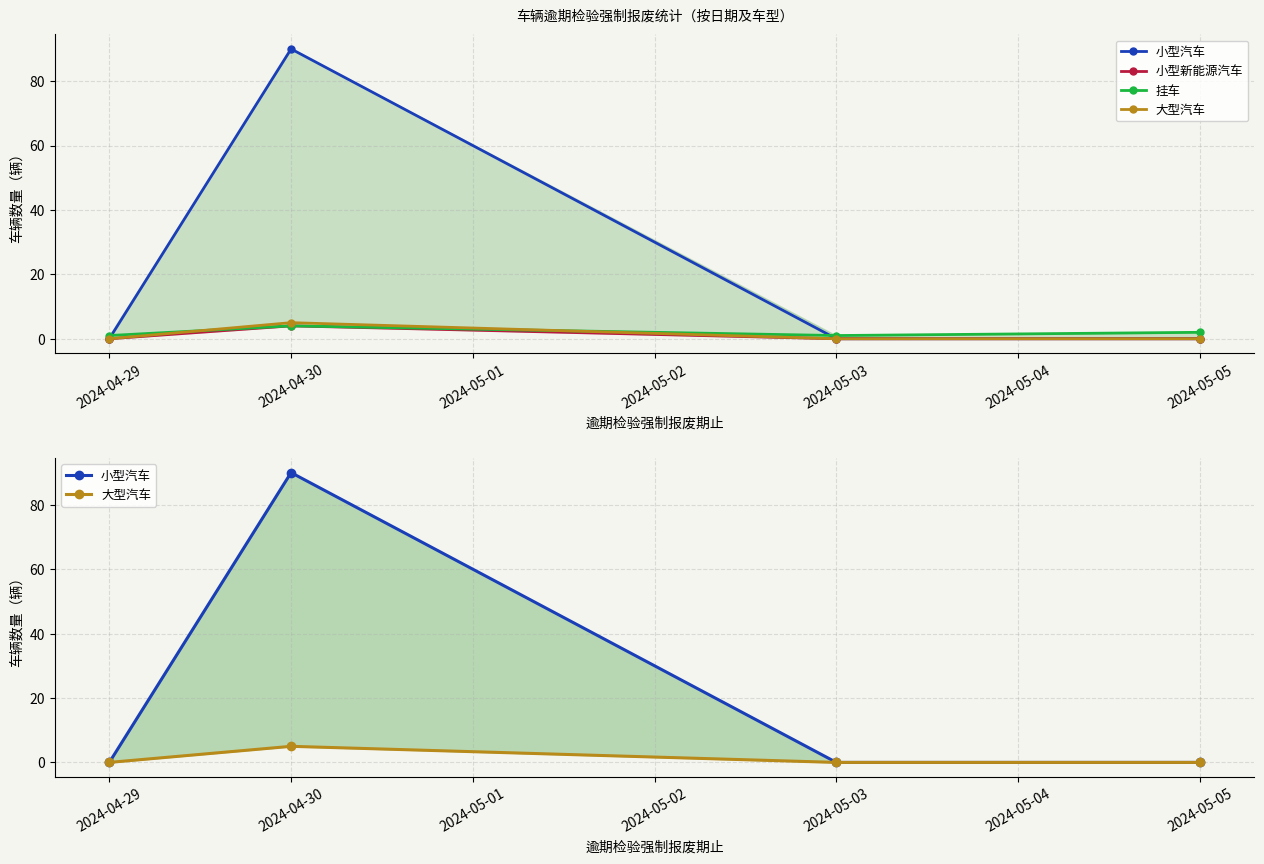

Count the number of data series in this chart.

4